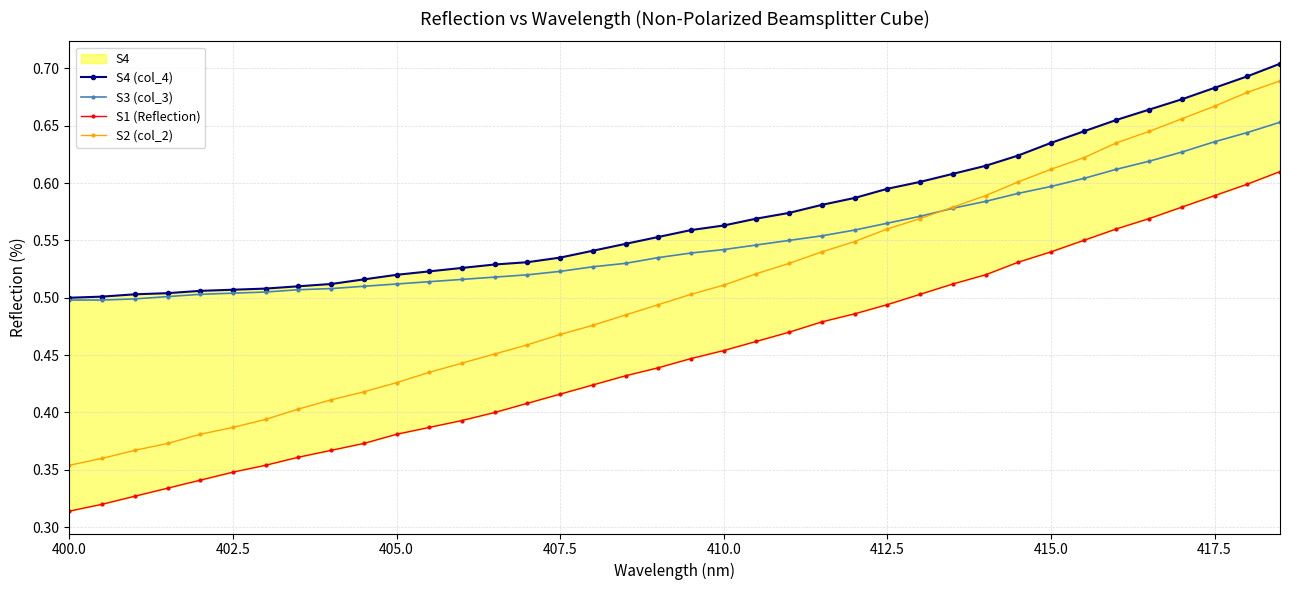

The value of S3 (col_3) at 412.5 is 0.3. True or false?

False